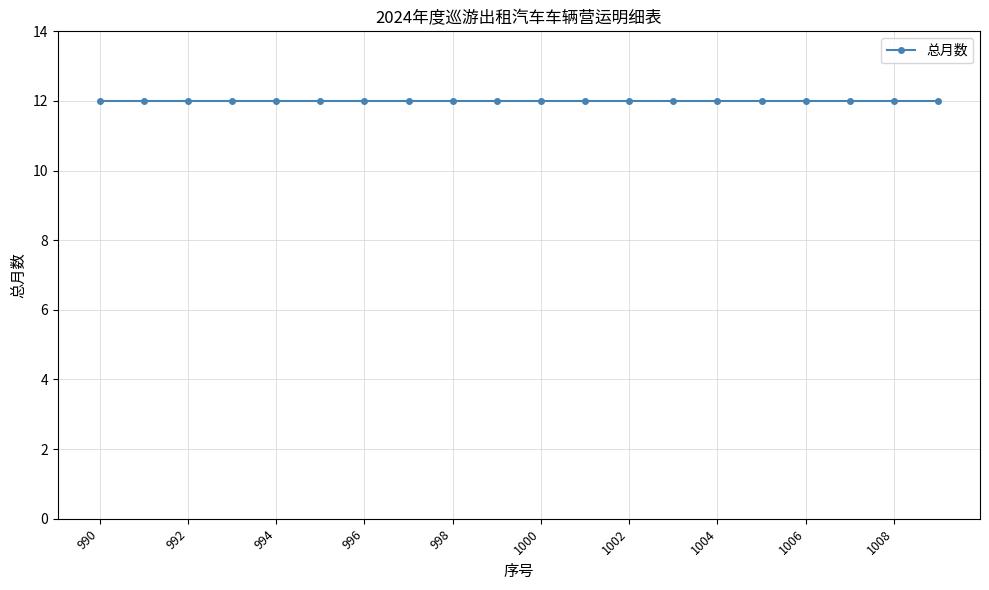

At which label is 总月数 closest to 12?

990